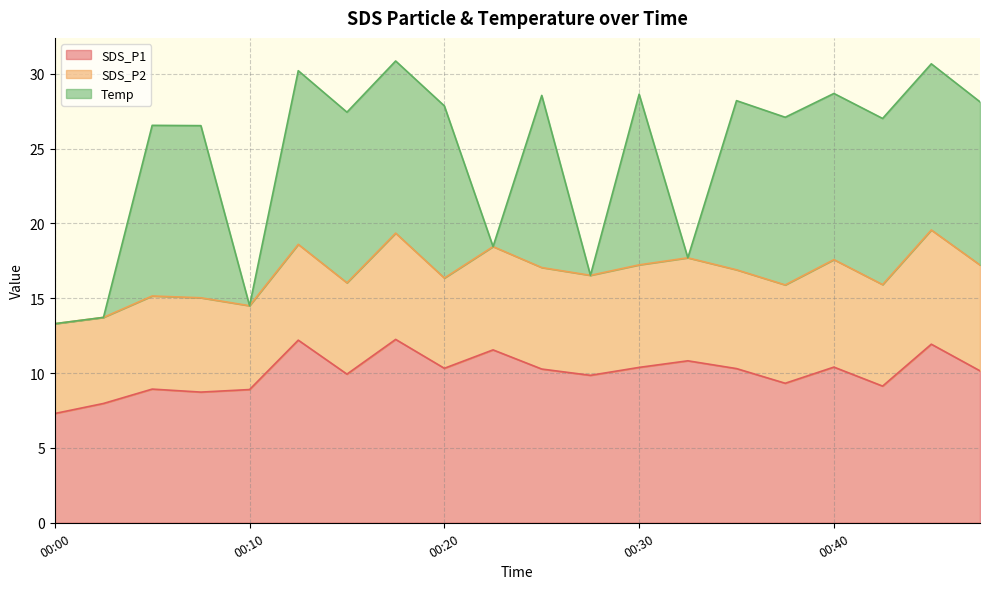

At which category is the sum across all series the highest?

00:18